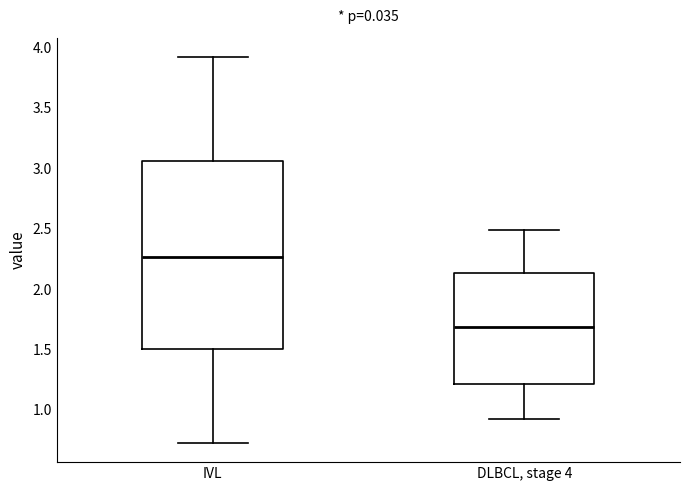

Reading left to right, transcribe this box plot: for each box, give where its median line is, the range the box spans, and where its two whiskers end, as read against the y-axis. The values are not printed on the chart, so give them approximately, as read against the axis.

IVL: median 2.25, box 1.50 to 3.05, whiskers 0.70 to 3.90
DLBCL, stage 4: median 1.70, box 1.20 to 2.15, whiskers 0.90 to 2.50